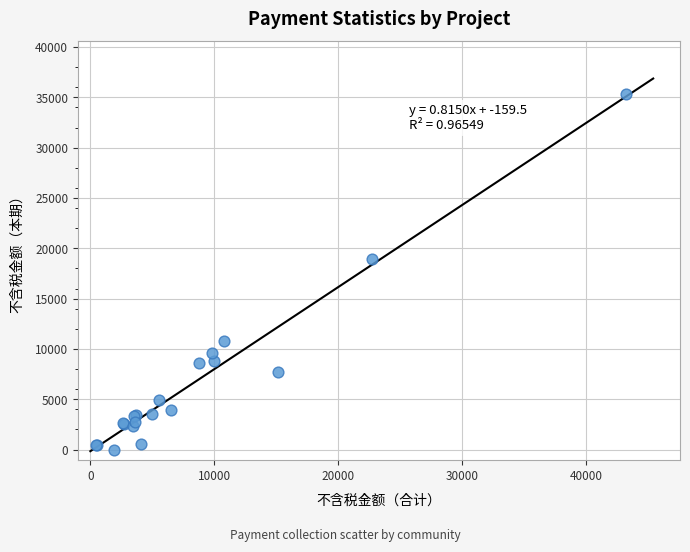

What Y value in the scatter plot is closest to 17642?

18903.2